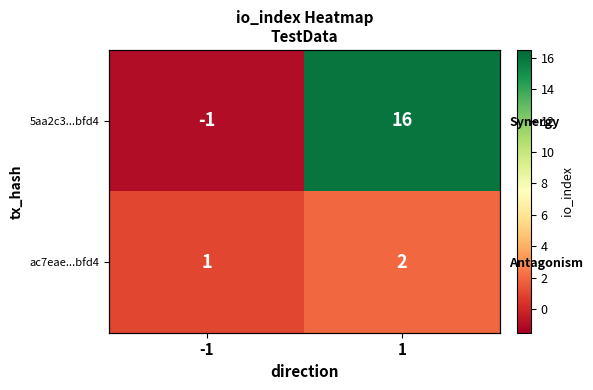

At which label is ac7eae...bfd4 closest to 1?

-1